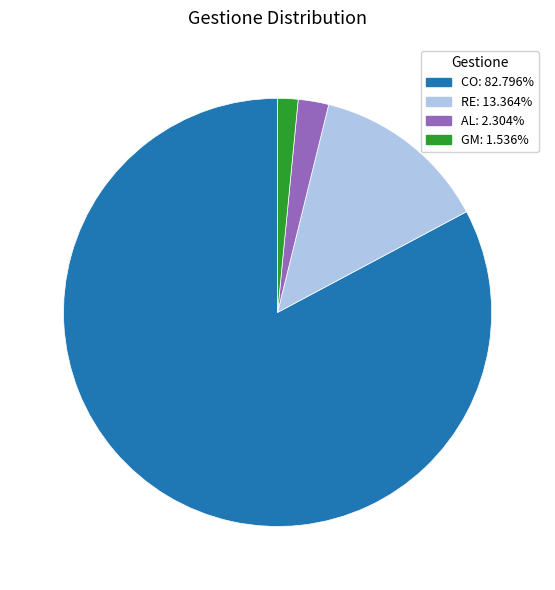

Between CO and GM, which is larger?

CO